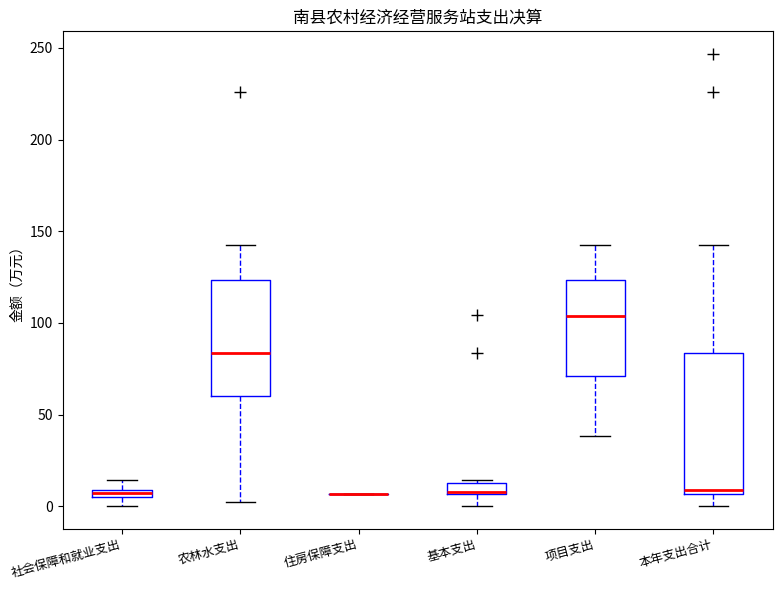

Comparing the boxes themselves (not the whiskers), which one is the tallest?

本年支出合计